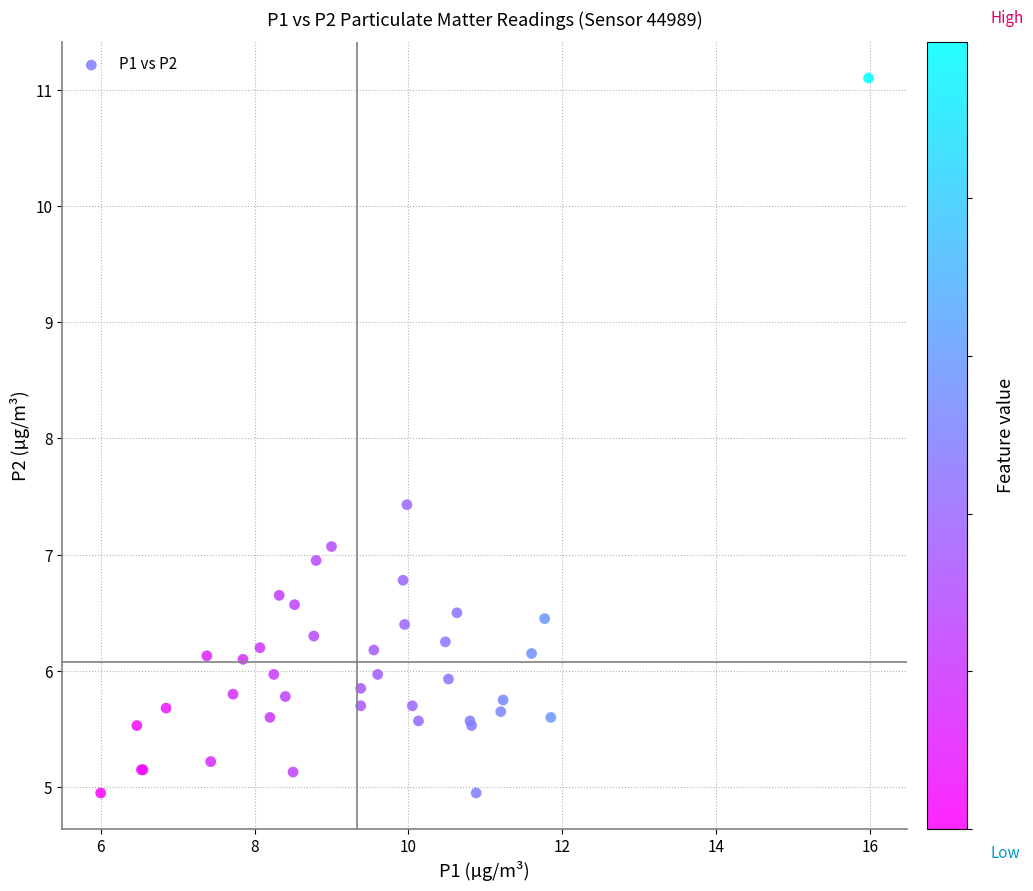

What Y value in the scatter plot is closest to 8?

7.4